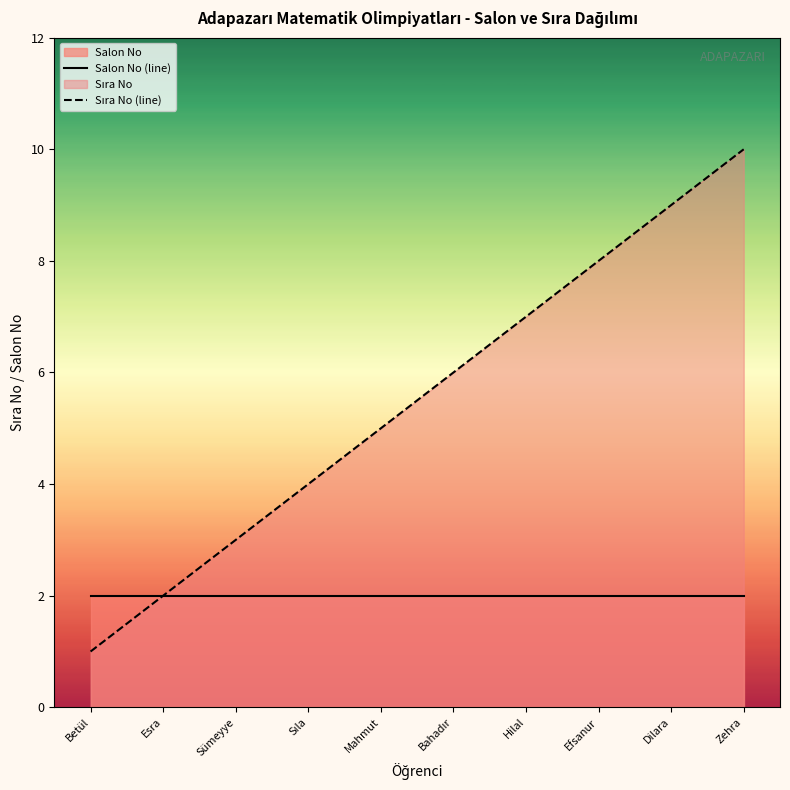

True or false: Sıra No (line) has a value of 4 at Sıla.

True